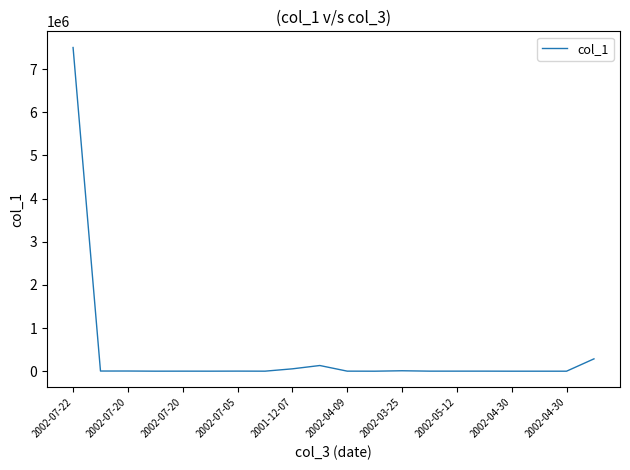

True or false: there are more than 0 points higher than both neighbors.

True